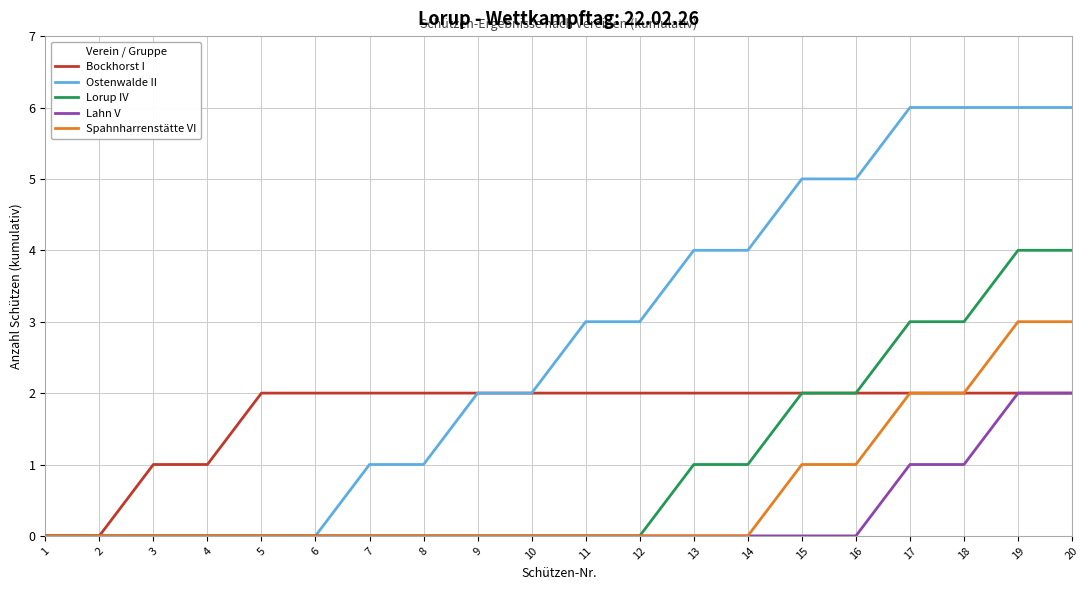

What is the total value across all series at 9?

4